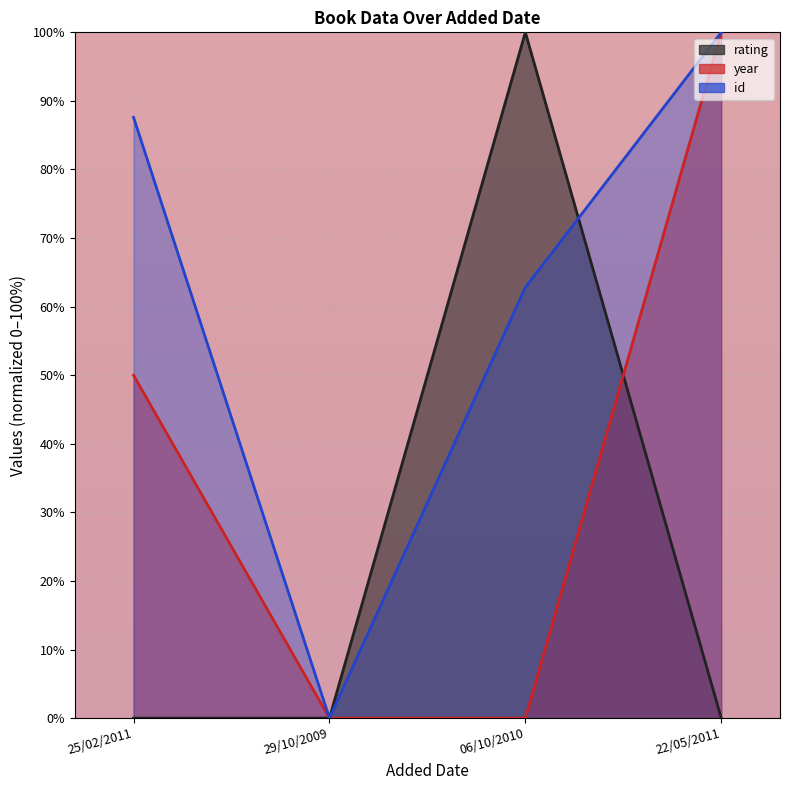

The rating series shows 0.0 at 29/10/2009. True or false?

True